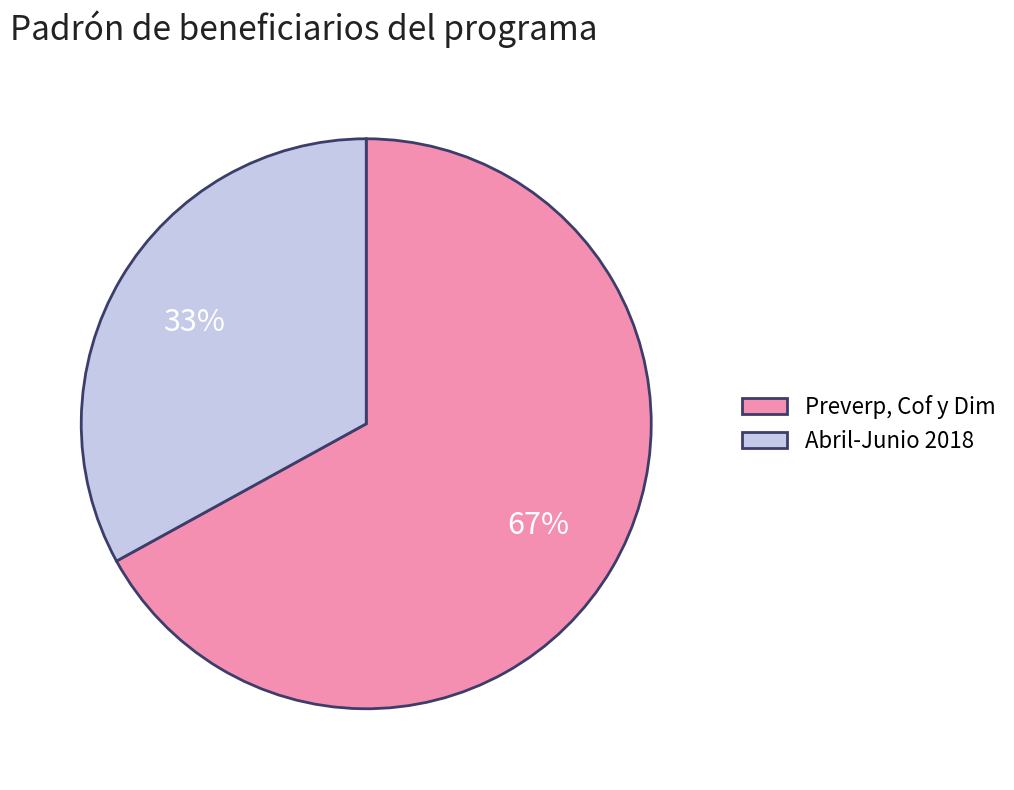

Which slice is the largest?

Preverp, Cof y Dim